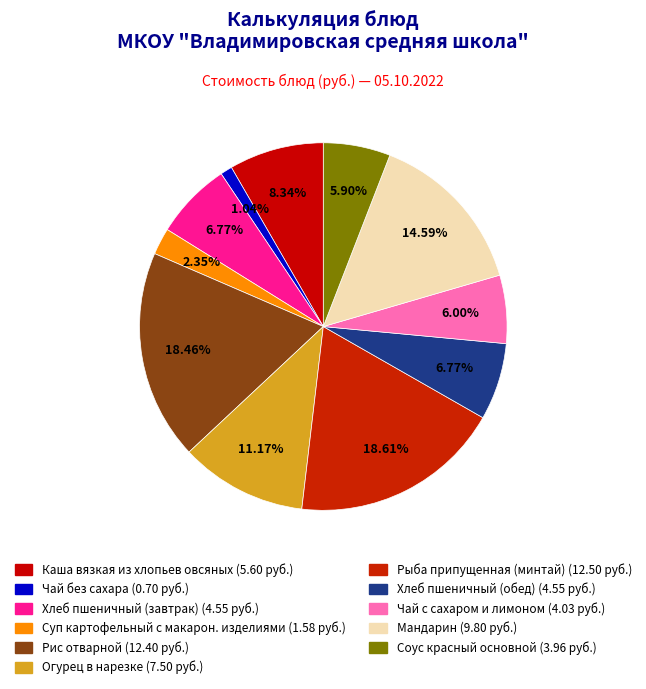

To the nearest percent, what is the combined percentage of Рыба припущенная (минтай) and Соус красный основной?

25%